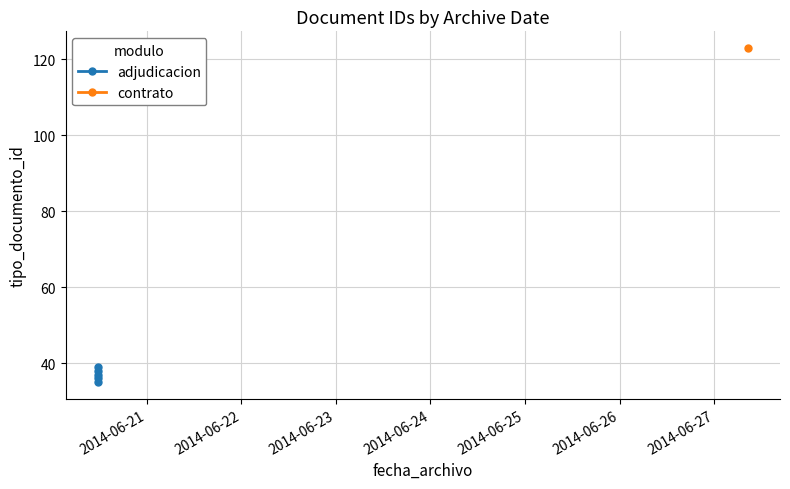

How many data points are above 37?

2